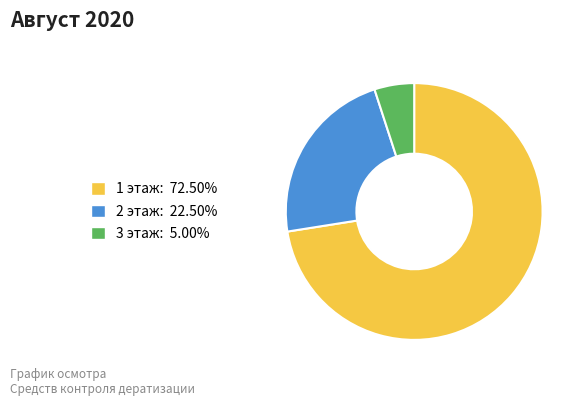

Between 3 этаж and 2 этаж, which is larger?

2 этаж